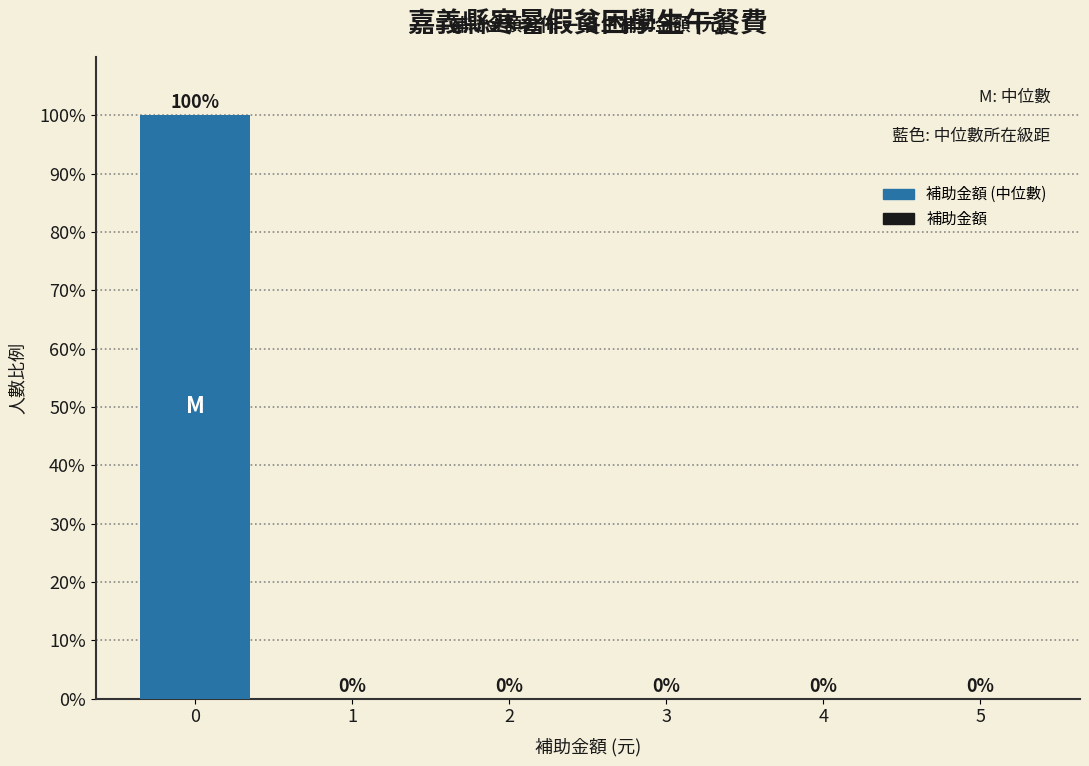

Reading right to left, transcribe all the data shown in this chart.

5=0	4=0	3=0	2=0	1=0	0=100